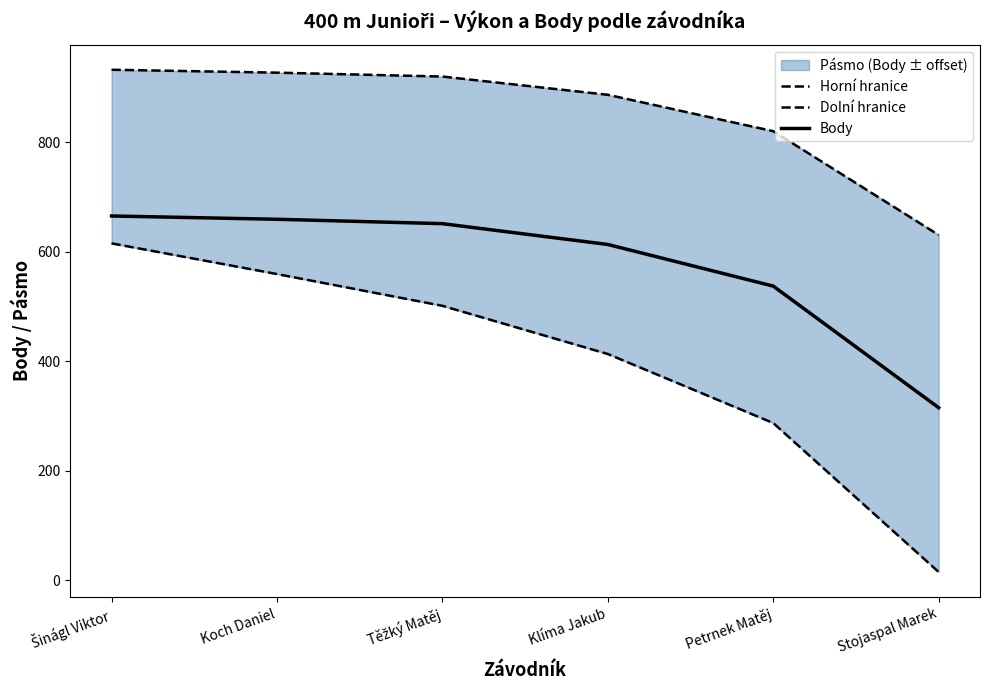

Between Koch Daniel and Těžký Matěj, which series saw the biggest shift?

Dolní hranice